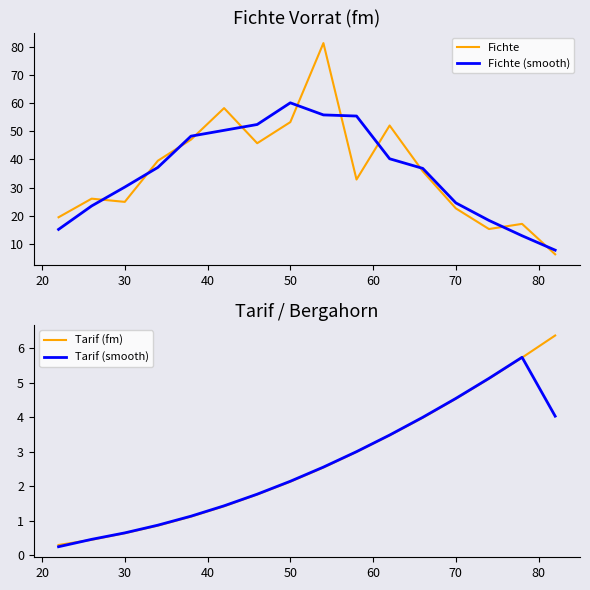

What is the highest value of the Fichte series?

81.3